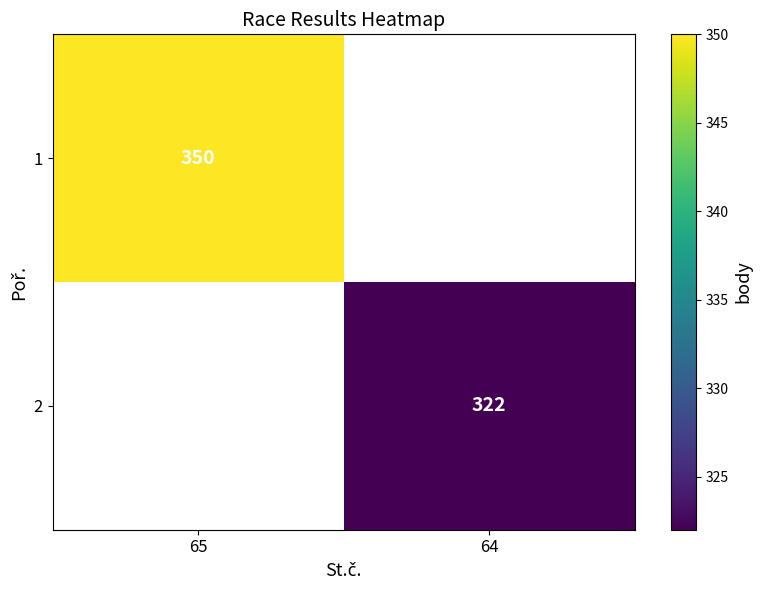

Count the number of categories in the chart.

2